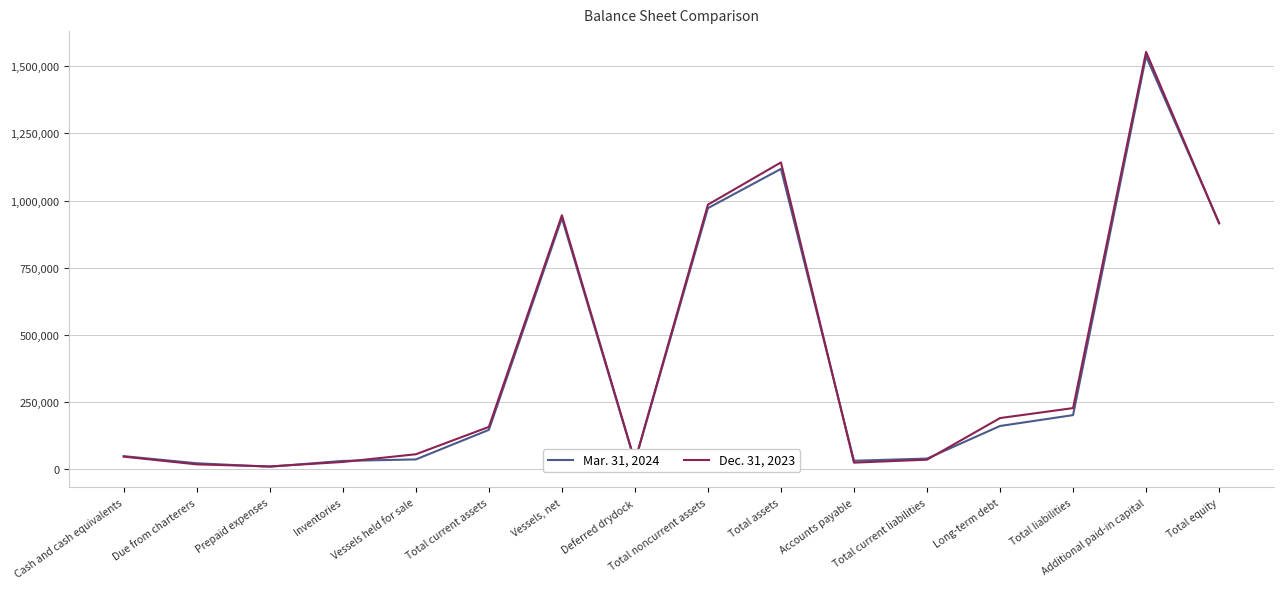

Does the chart display data point markers on the line(s)?

No